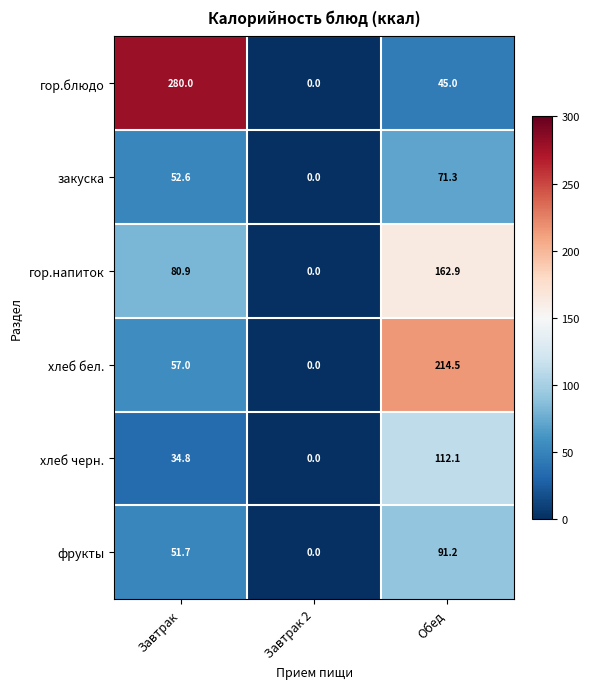

Count the number of categories in the chart.

3